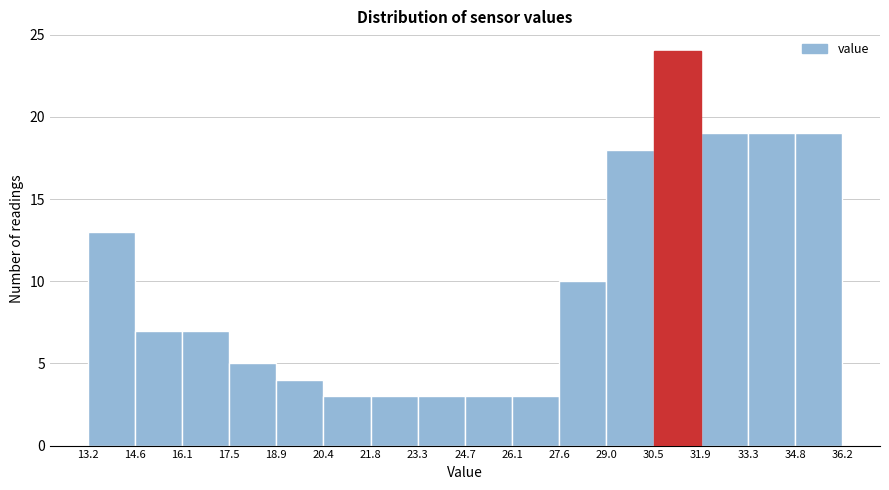

Which range on the x-axis has the tallest bar?

30.5 to 31.9